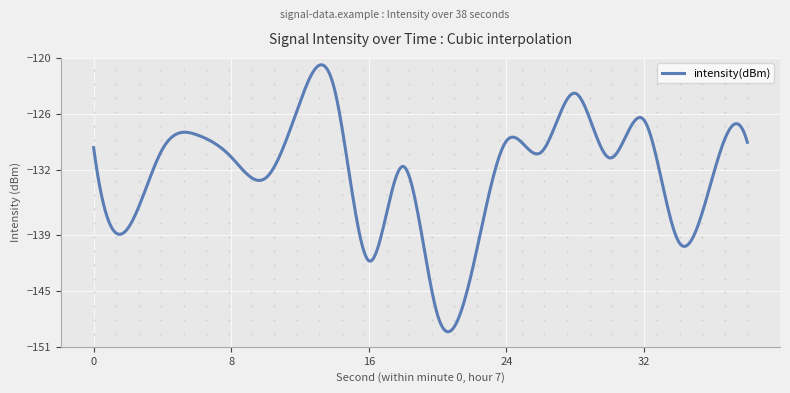

What is the minimum value shown in the chart?

-149.4